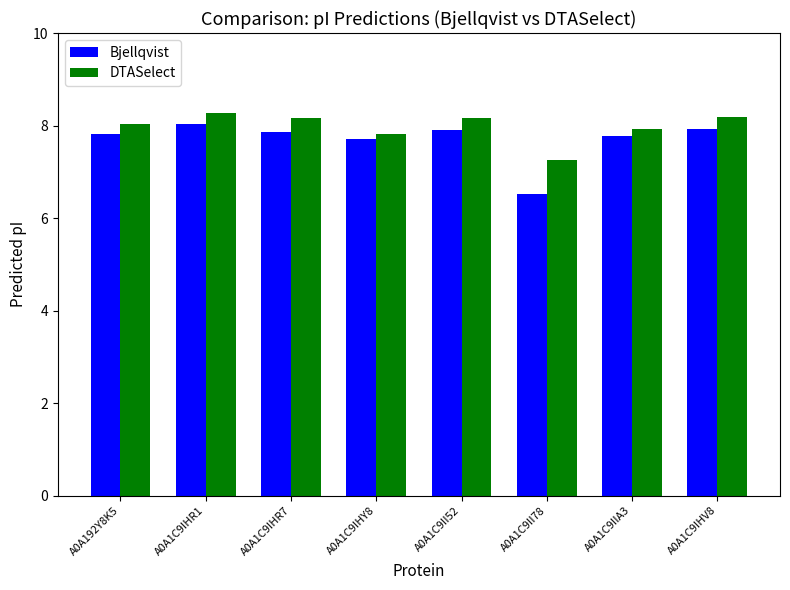

What is the label of the 5th bar from the right?

A0A1C9IHY8